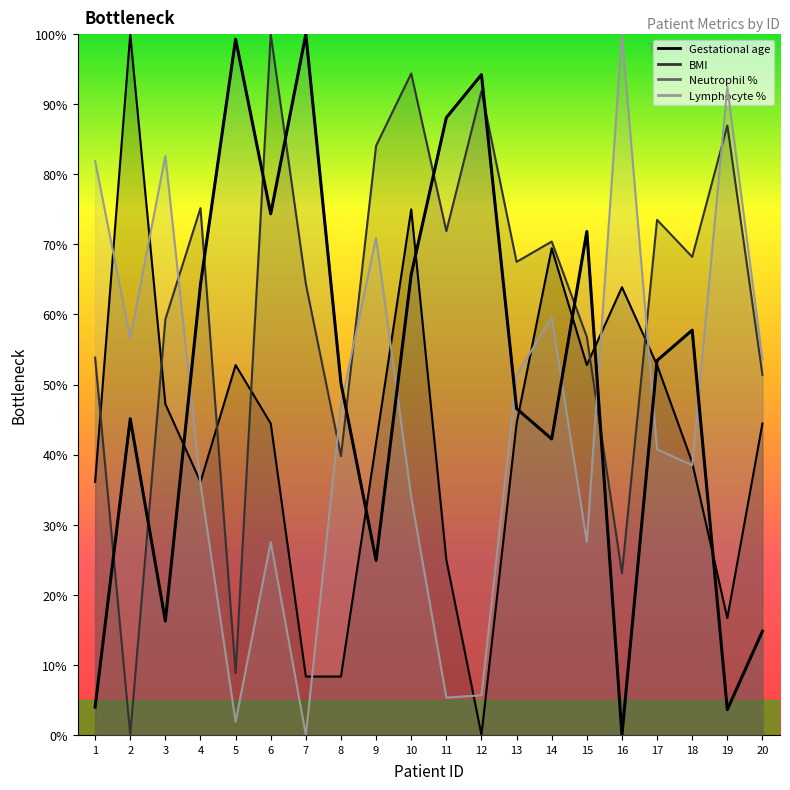

What is the difference between the Lymphocyte % values at 16 and 11?

94.7